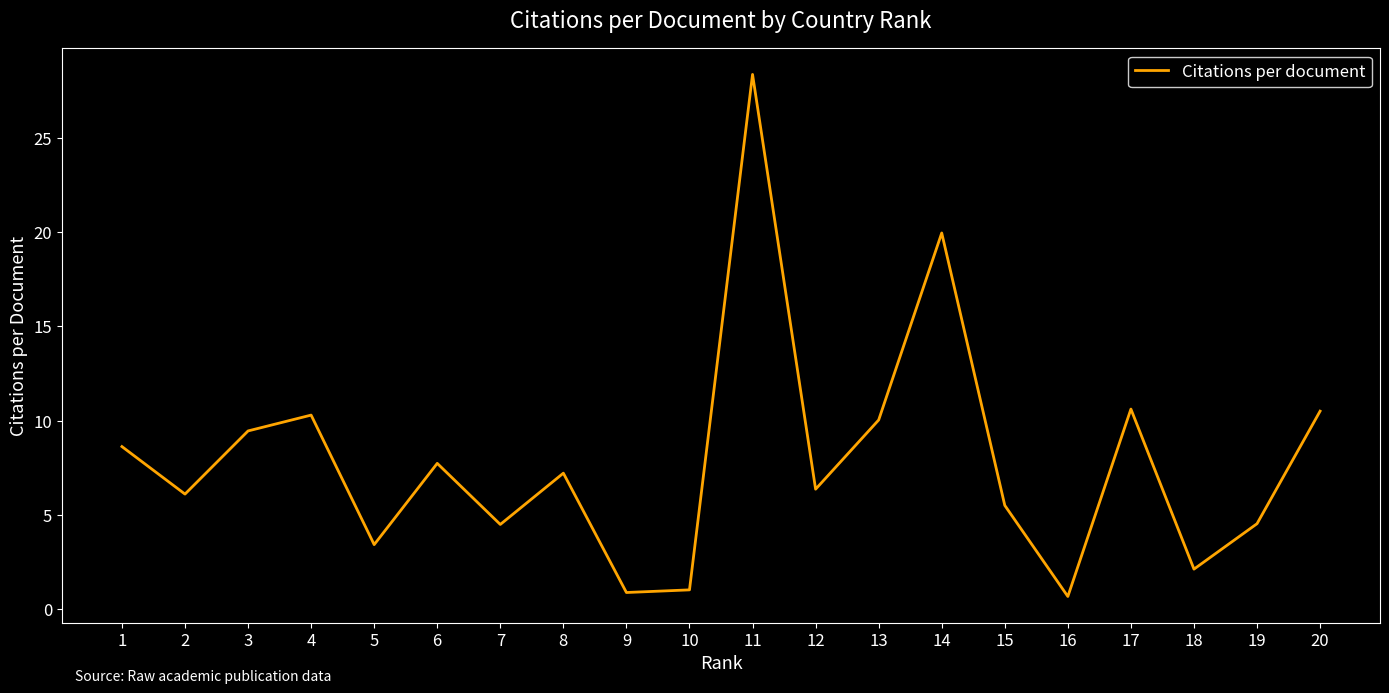

What is the difference between the maximum and minimum values?

27.7